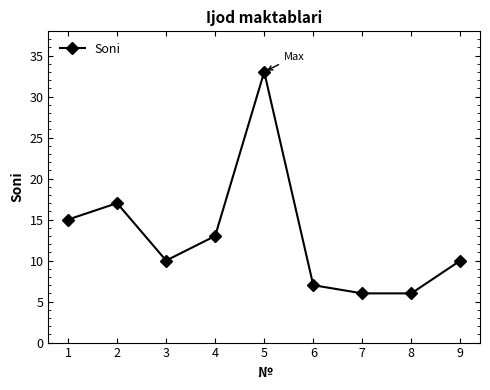

What is the smallest value displayed?

6